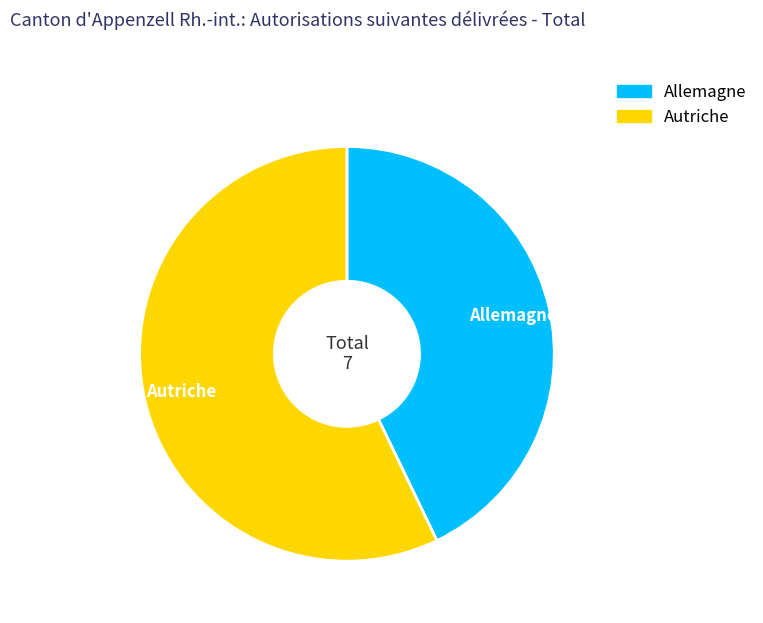

How many segments does this pie chart have?

2